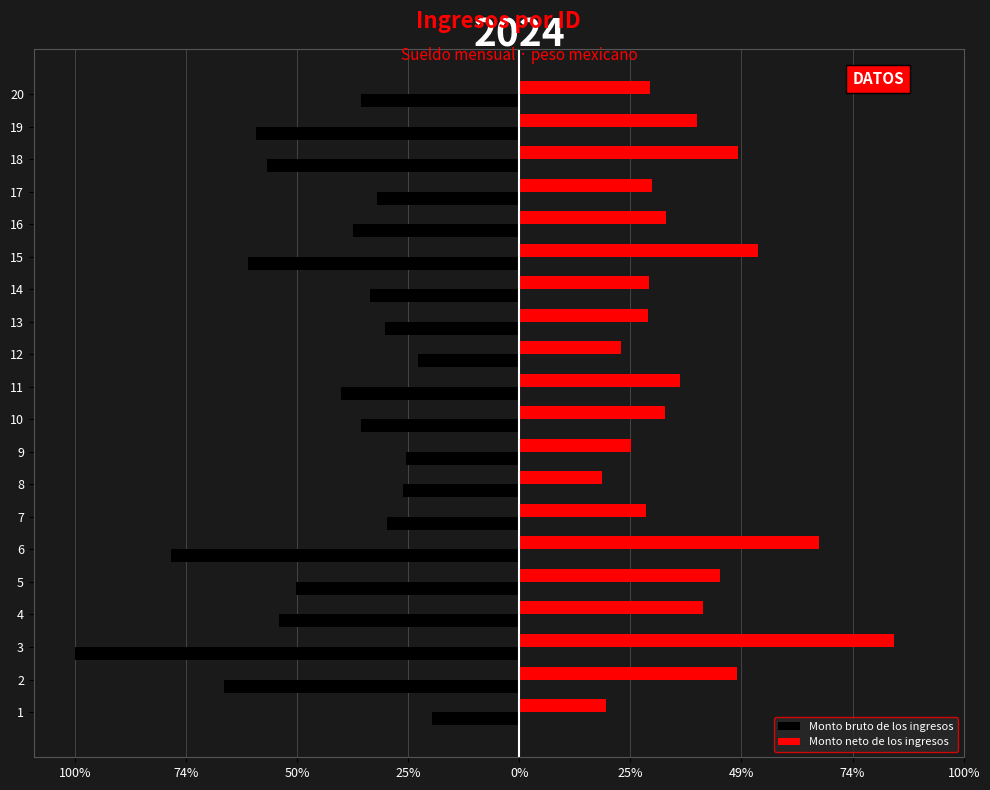

Is the value of Monto neto de los ingresos at 18 greater than the value of Monto bruto de los ingresos at 12?

Yes